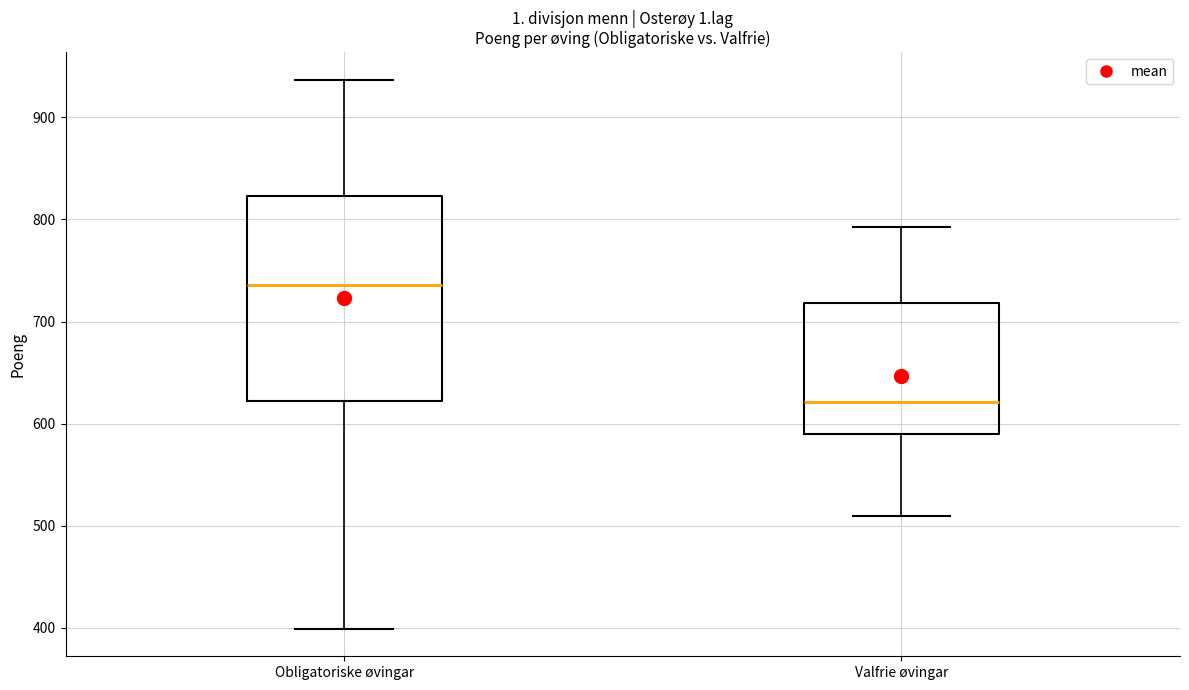

Which box is the tallest, from its lower edge to its upper edge?

Obligatoriske øvingar